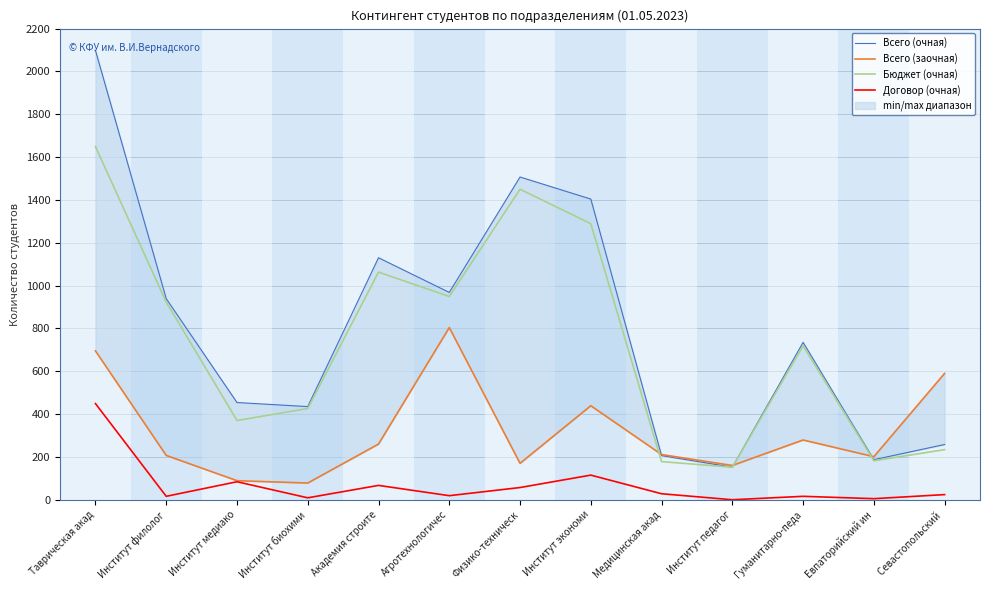

True or false: Всего (очная) has a value of 1507 at Физико-техническ.

True